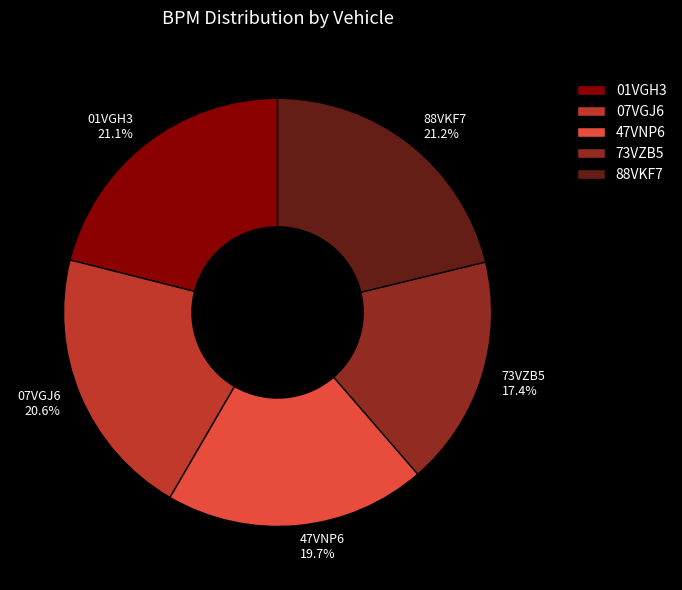

The 01VGH3 slice represents 13% of the pie. True or false?

False